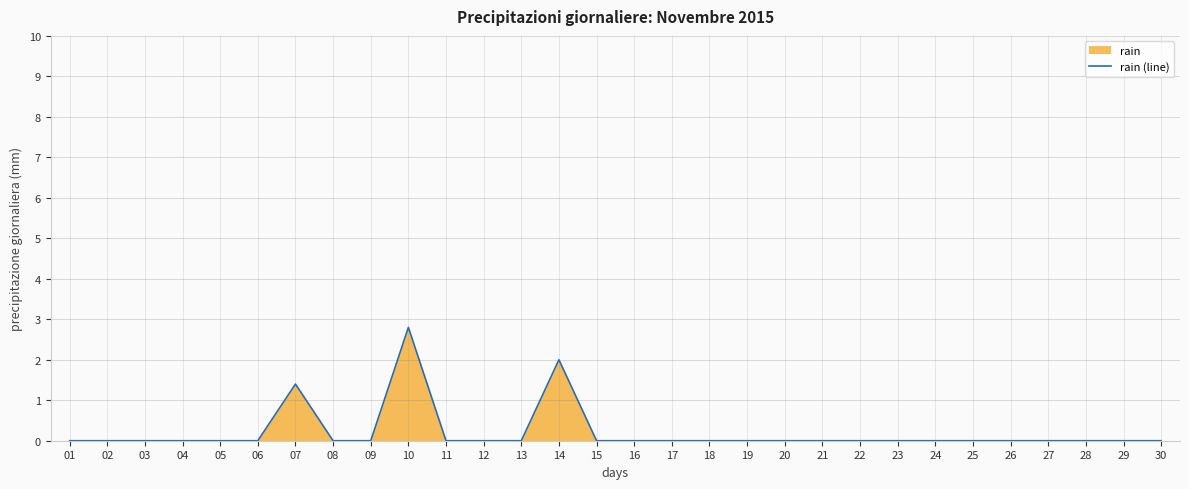

How many lines are shown in the chart?

1